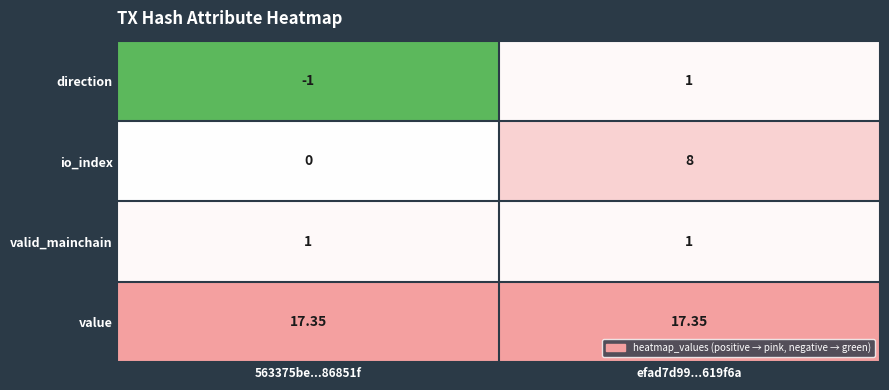

Which series has the largest total across all categories?

value